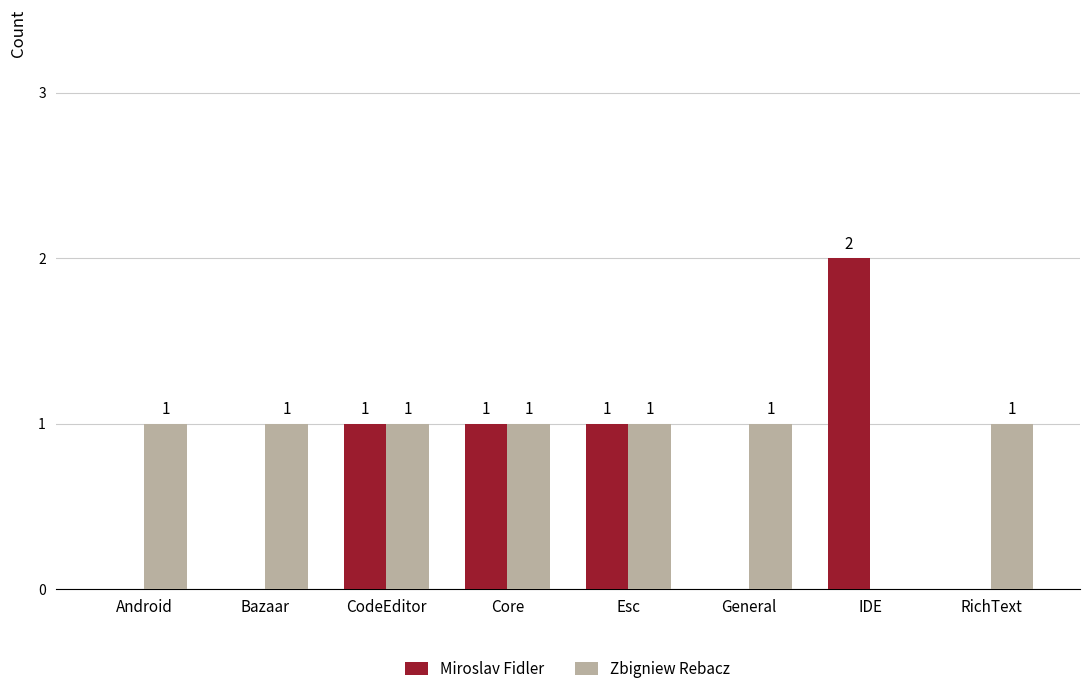

How many groups of bars are there?

8